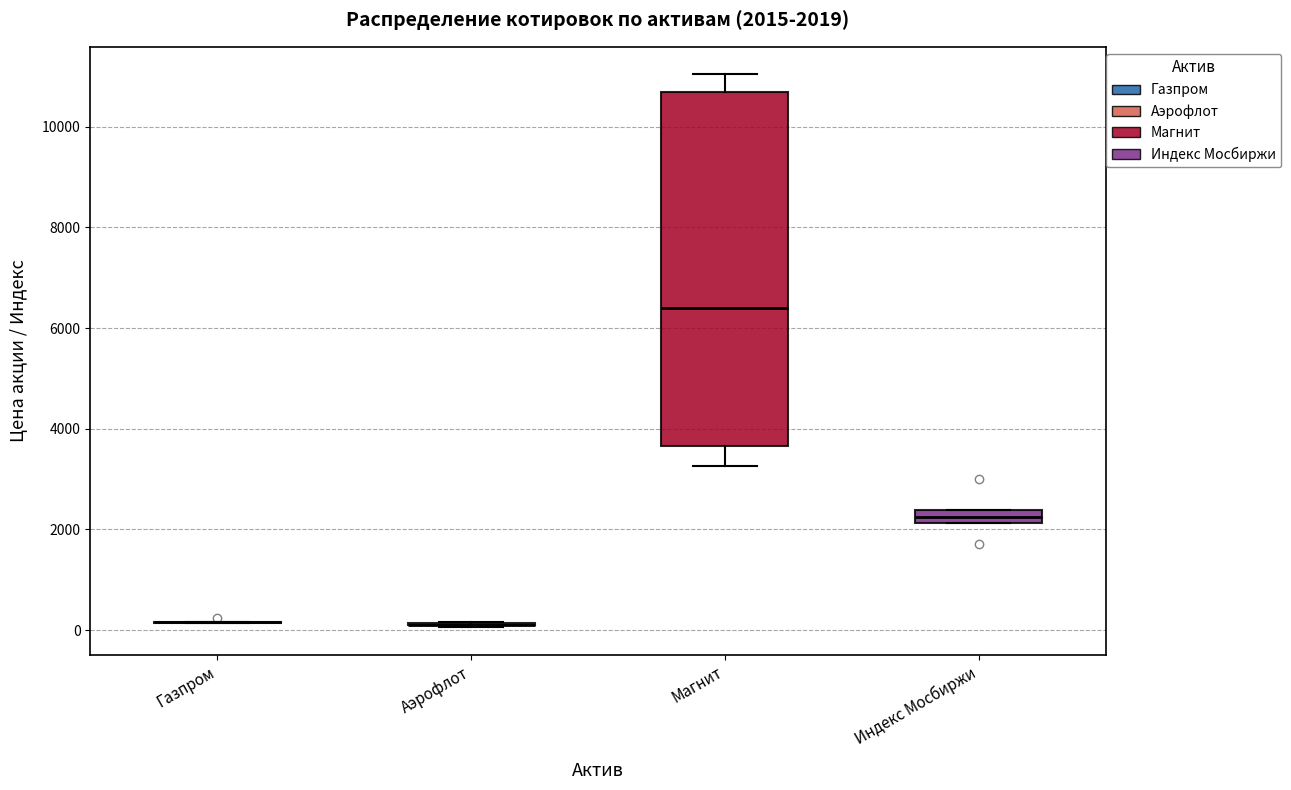

Comparing the boxes themselves (not the whiskers), which one is the tallest?

Магнит